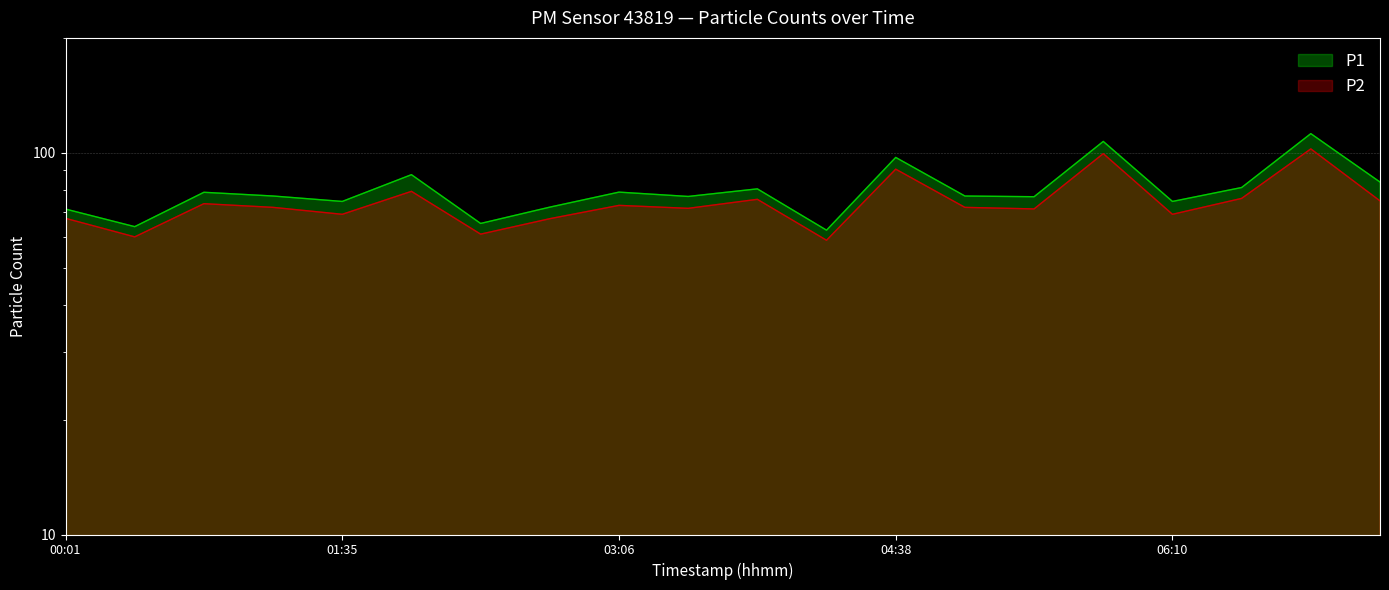

At which label is P1 closest to 87?

01:58